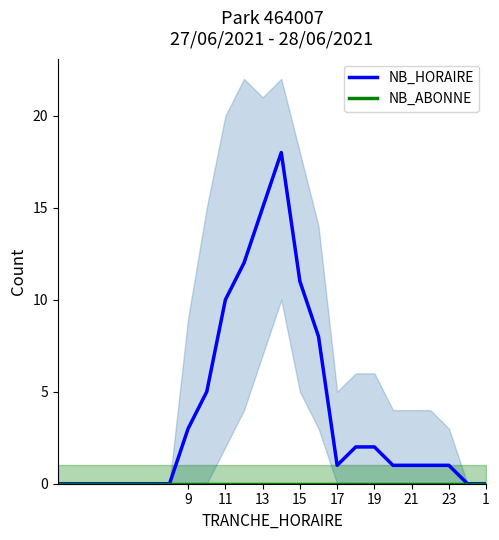

True or false: NB_ABONNE and NB_HORAIRE intersect in this chart.

False